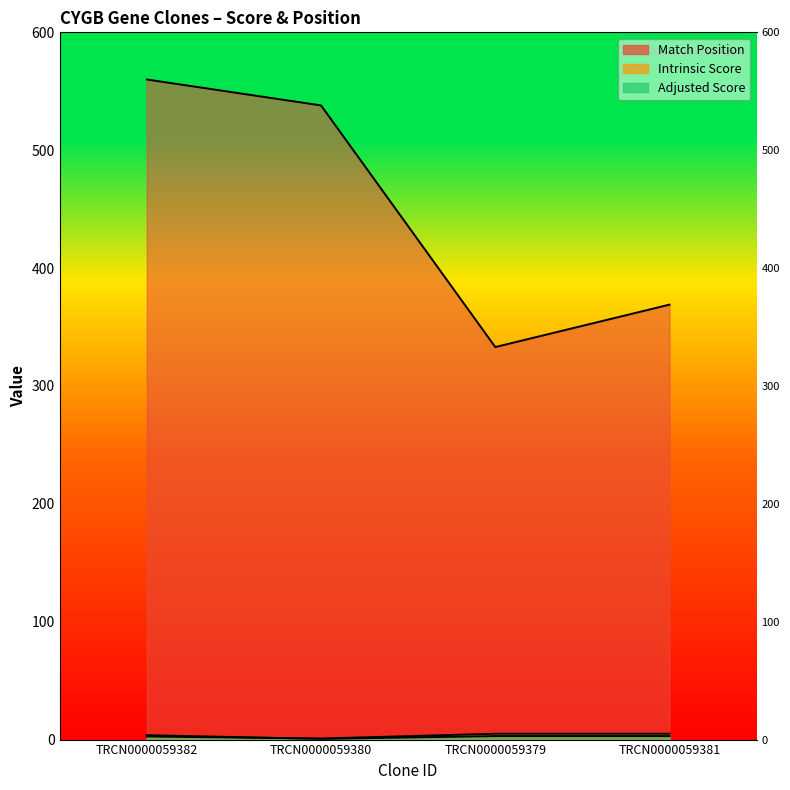

At which category is the sum across all series the highest?

TRCN0000059382